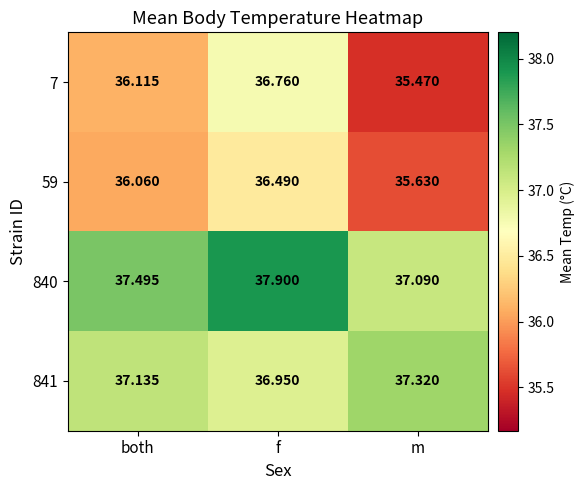

Where is 841 nearest to the value 37?

f